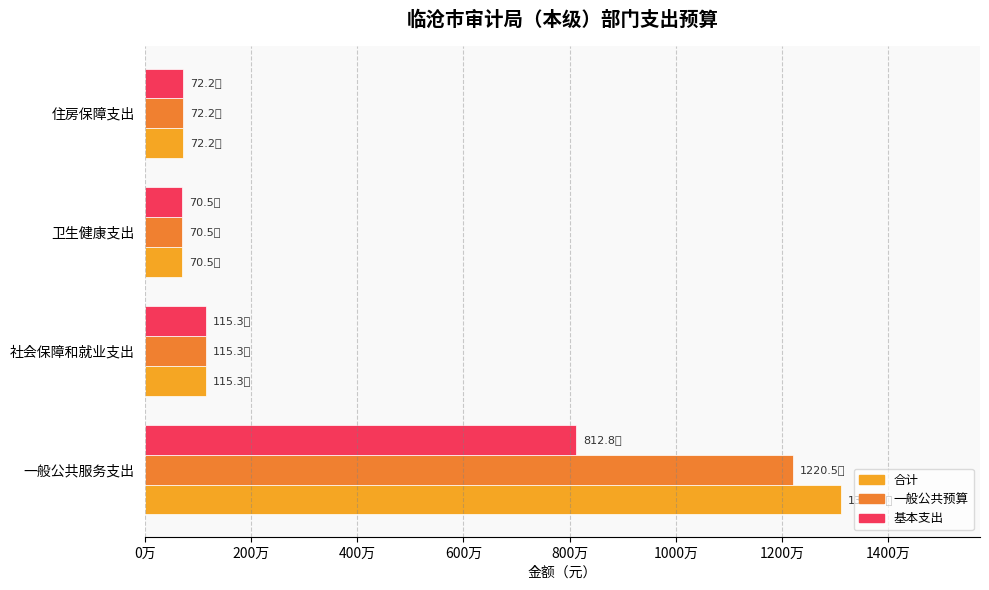

What are all the series names shown in the legend?

合计, 一般公共预算, 基本支出